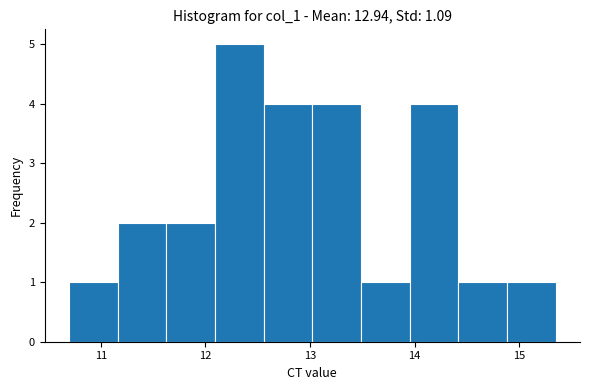

Reading left to right, list every bar in this chart as the range it spans on the x-axis followed by its height. Neither the bar edges nor the heights are printed on the chart, so give them approximately, as read against the axes.

10.7 to 11.2: 1
11.2 to 11.6: 2
11.6 to 12.1: 2
12.1 to 12.6: 5
12.6 to 13.0: 4
13.0 to 13.5: 4
13.5 to 14.0: 1
14.0 to 14.4: 4
14.4 to 14.9: 1
14.9 to 15.3: 1